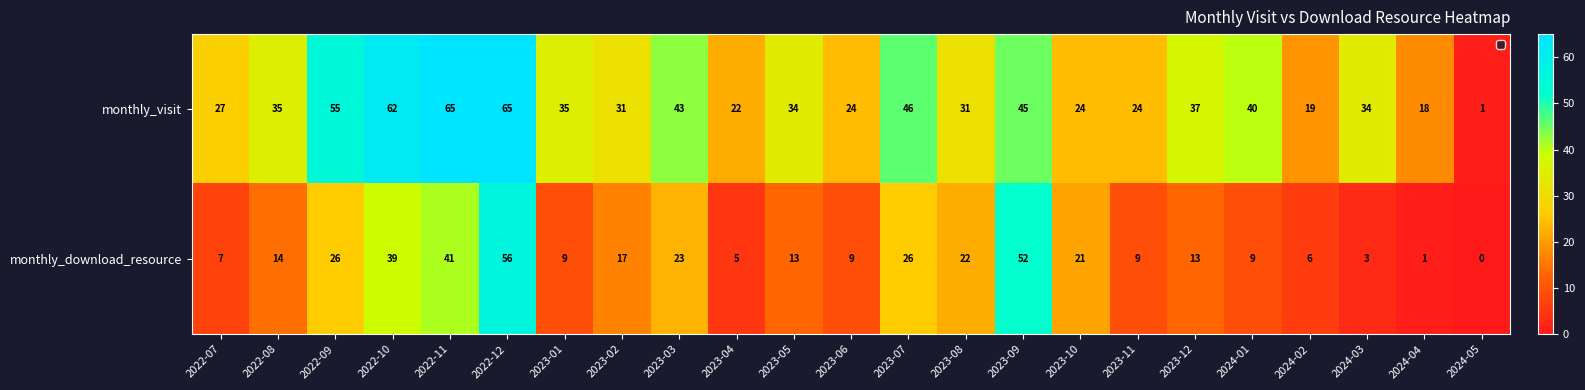

At which category is the sum across all series the highest?

2022-12